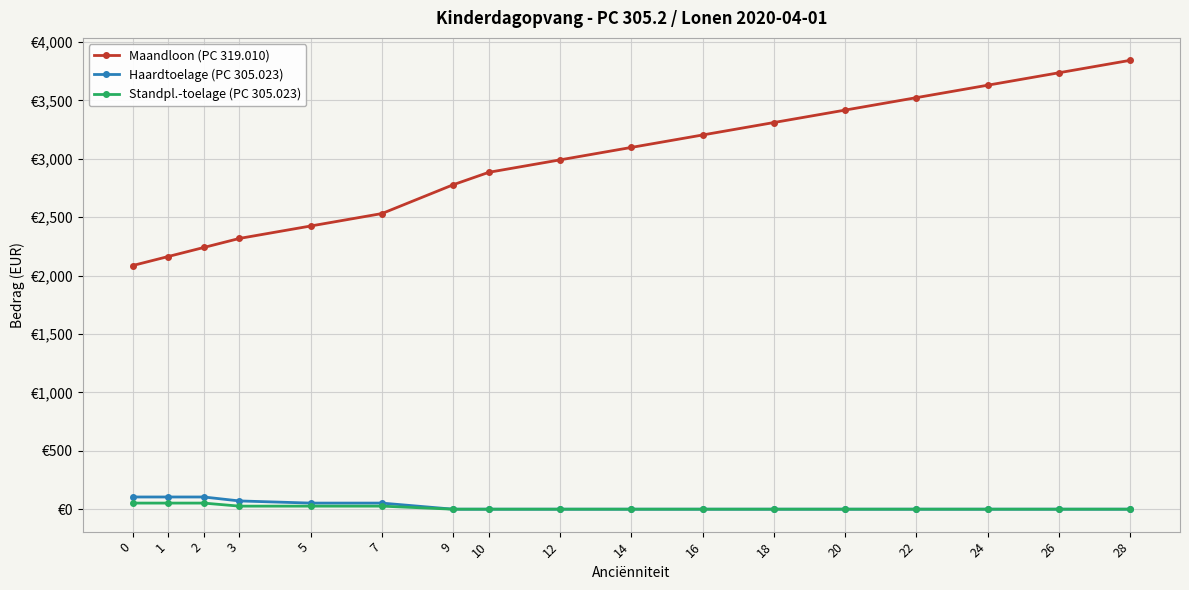

What is the value of the Haardtoelage (PC 305.023) point at the 4th from the left?

70.7